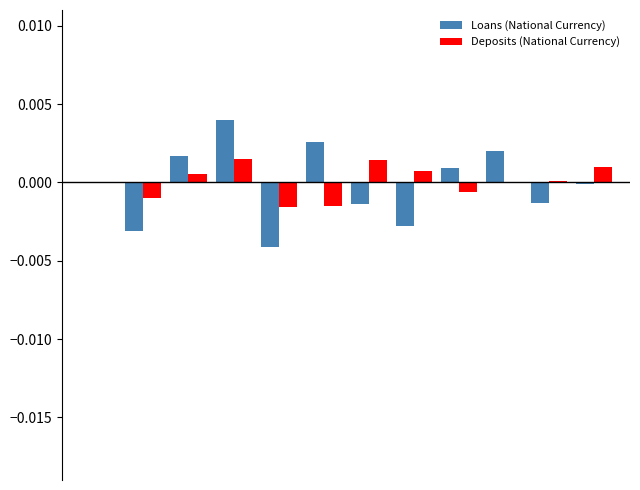

What are all the series names shown in the legend?

Loans (National Currency), Deposits (National Currency)